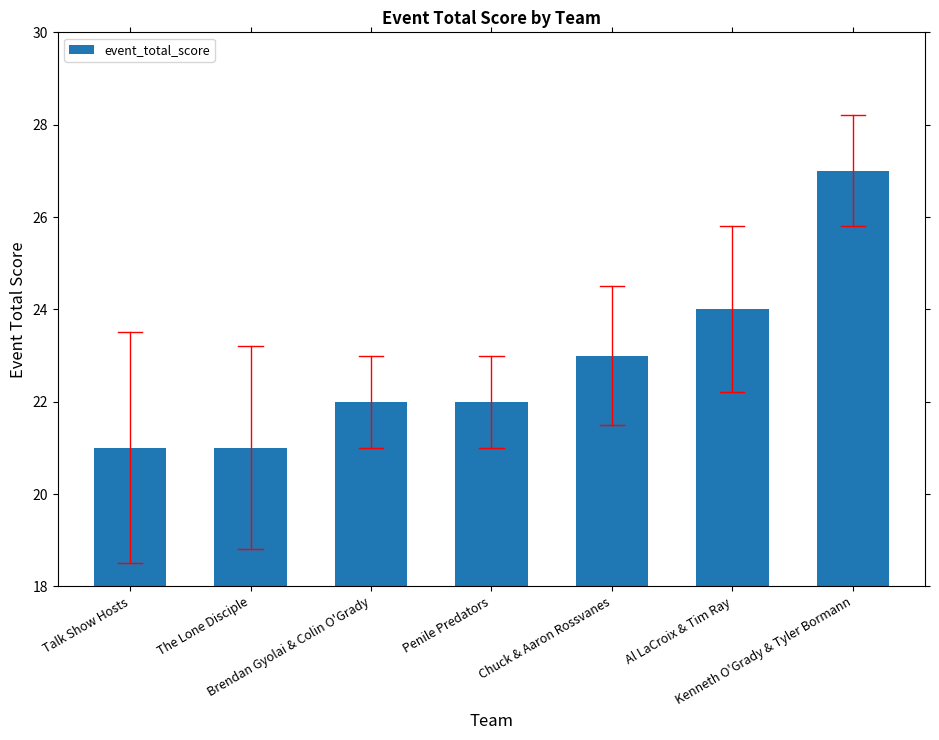

The value at Penile Predators is 22. True or false?

True